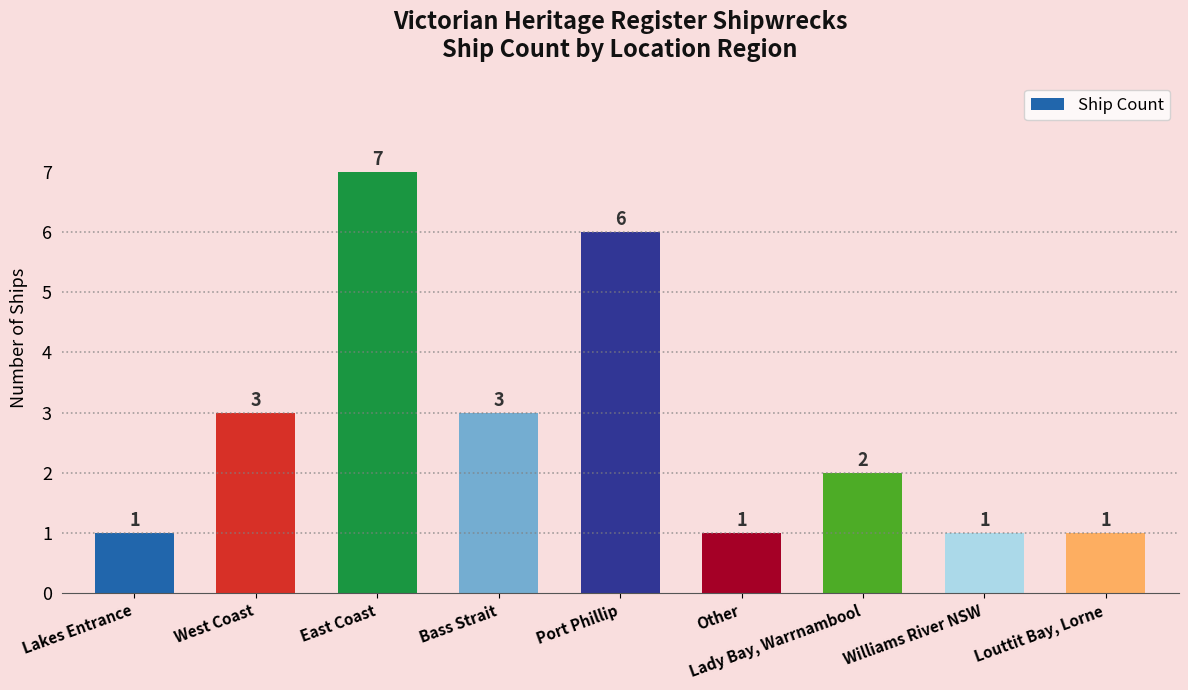

Is it true that the value at Other is 1?

True